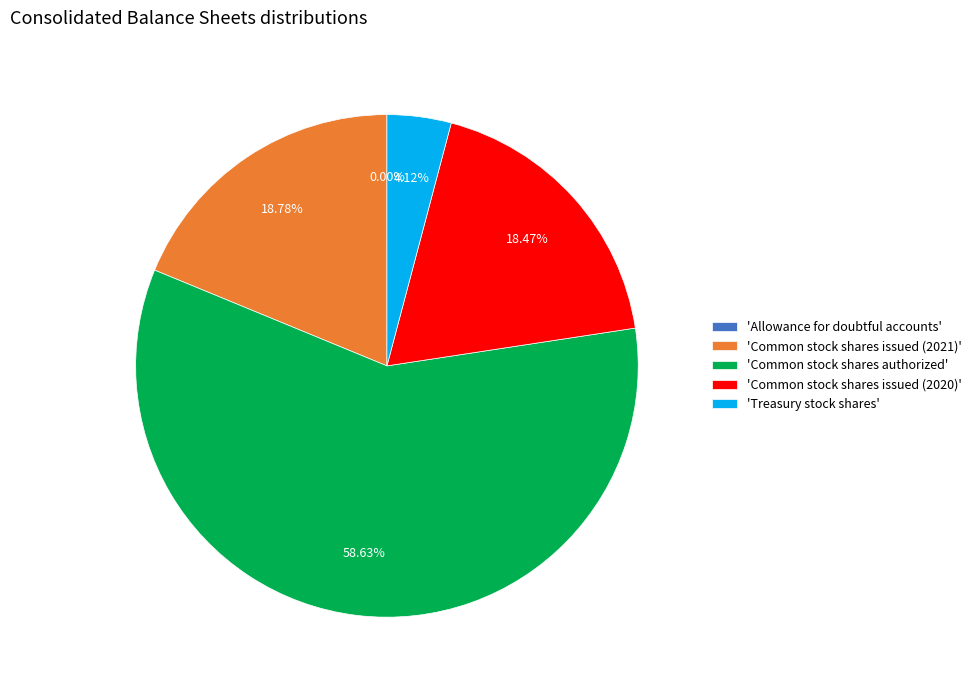

Which category has the biggest portion of the pie?

'Common stock shares authorized'